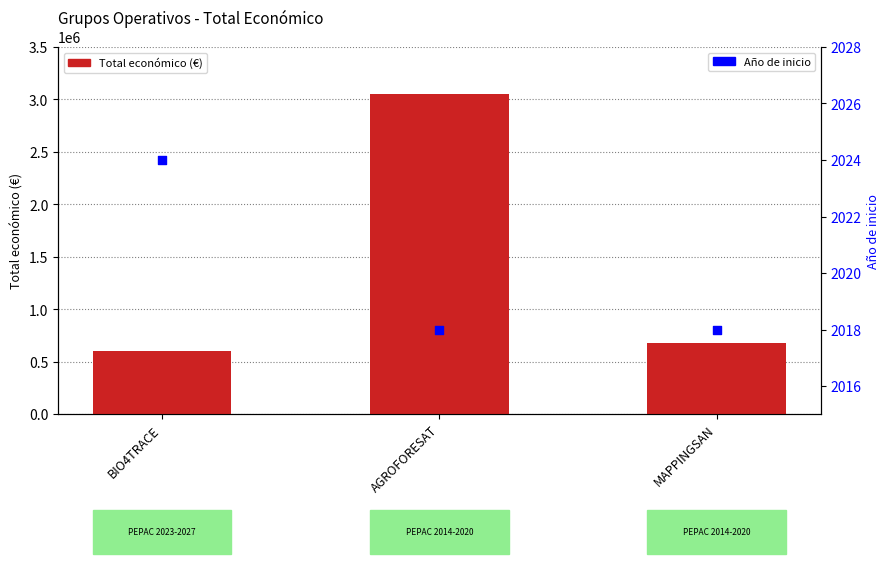

What is the total value across all series at MAPPINGSAN?

679443